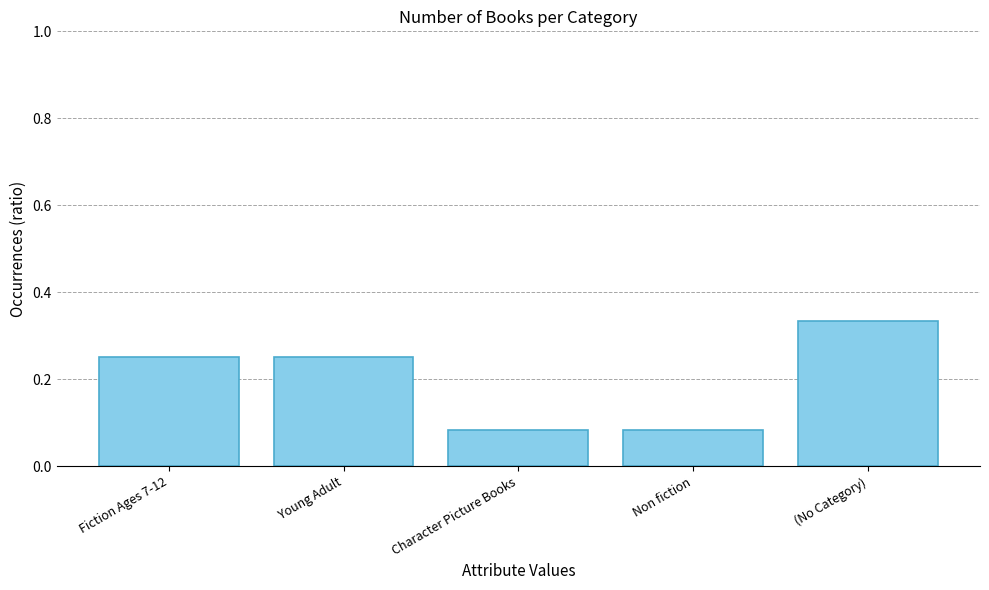

Is it true that the value at (No Category) is 0.5?

False